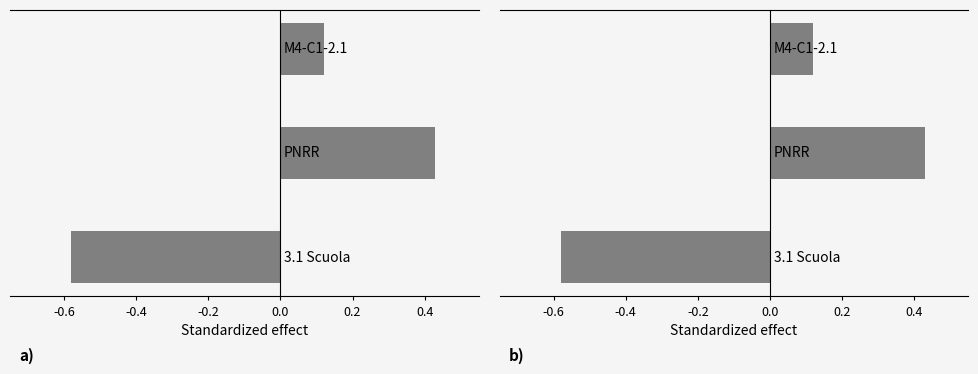

What is the value of the 1st bar from the left?

-0.6